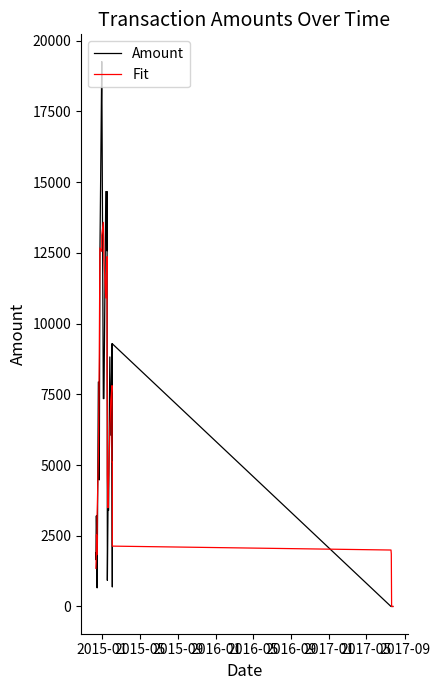

List the series in order of their overall mean, highest first.

Amount, Fit